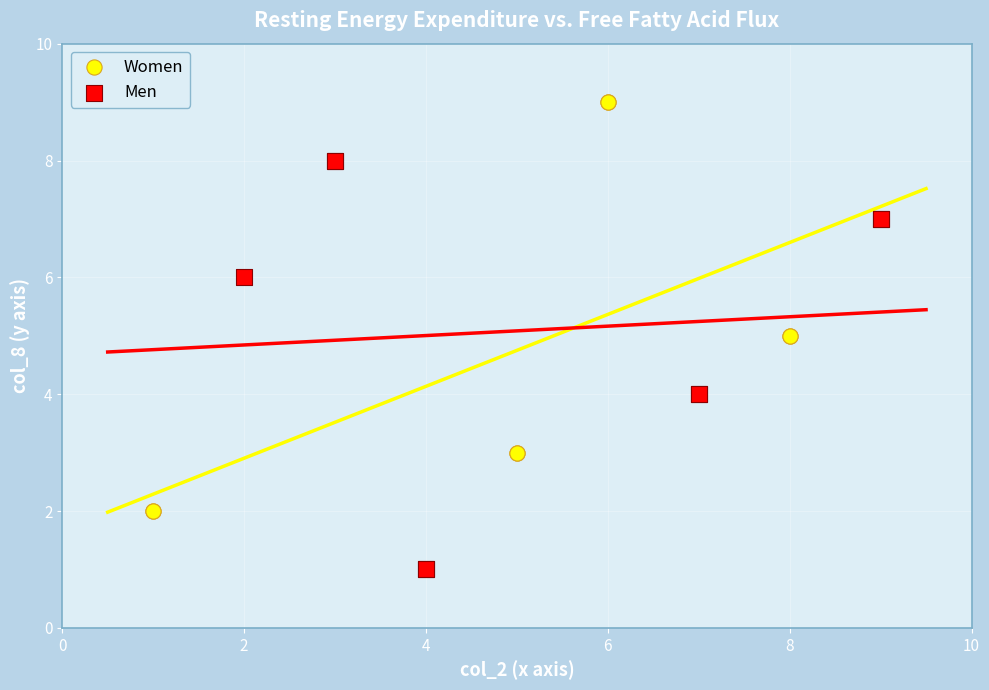

Which series reaches the maximum Y coordinate?

Women